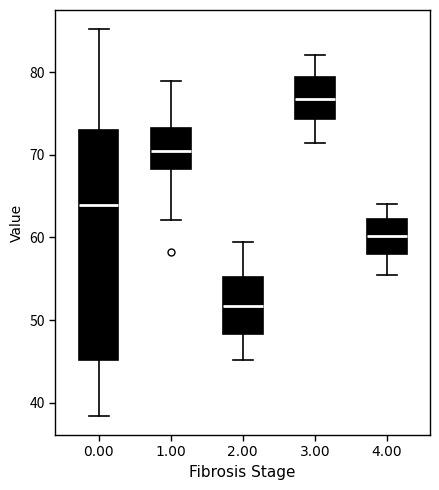

Reading left to right, transcribe this box plot: for each box, give where its median line is, the range the box spans, and where its two whiskers end, as read against the y-axis. The values are not printed on the chart, so give them approximately, as read against the axis.

0.00: median 64, box 45 to 73, whiskers 38 to 85
1.00: median 71, box 68 to 73, whiskers 62 to 79
2.00: median 52, box 48 to 55, whiskers 45 to 60
3.00: median 77, box 74 to 79, whiskers 71 to 82
4.00: median 60, box 58 to 62, whiskers 55 to 64